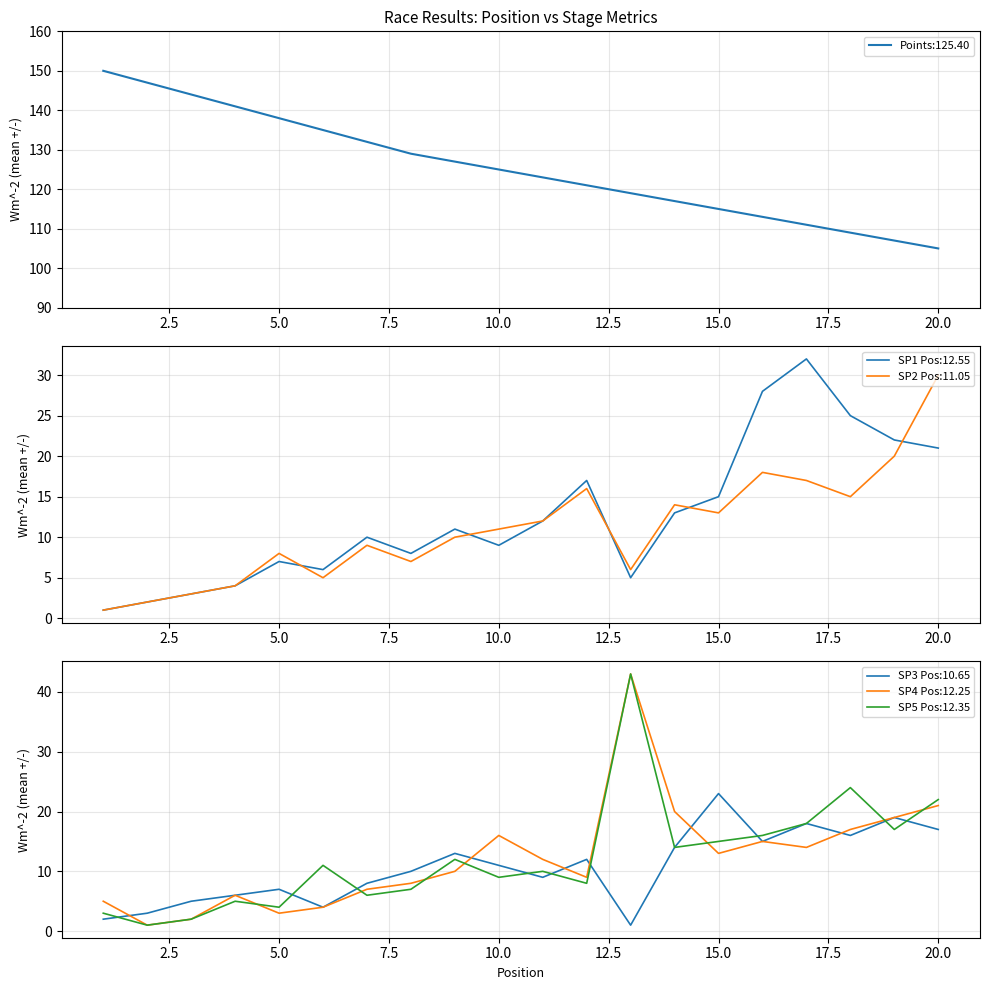

True or false: Points has more than 1 interior local peaks.

False